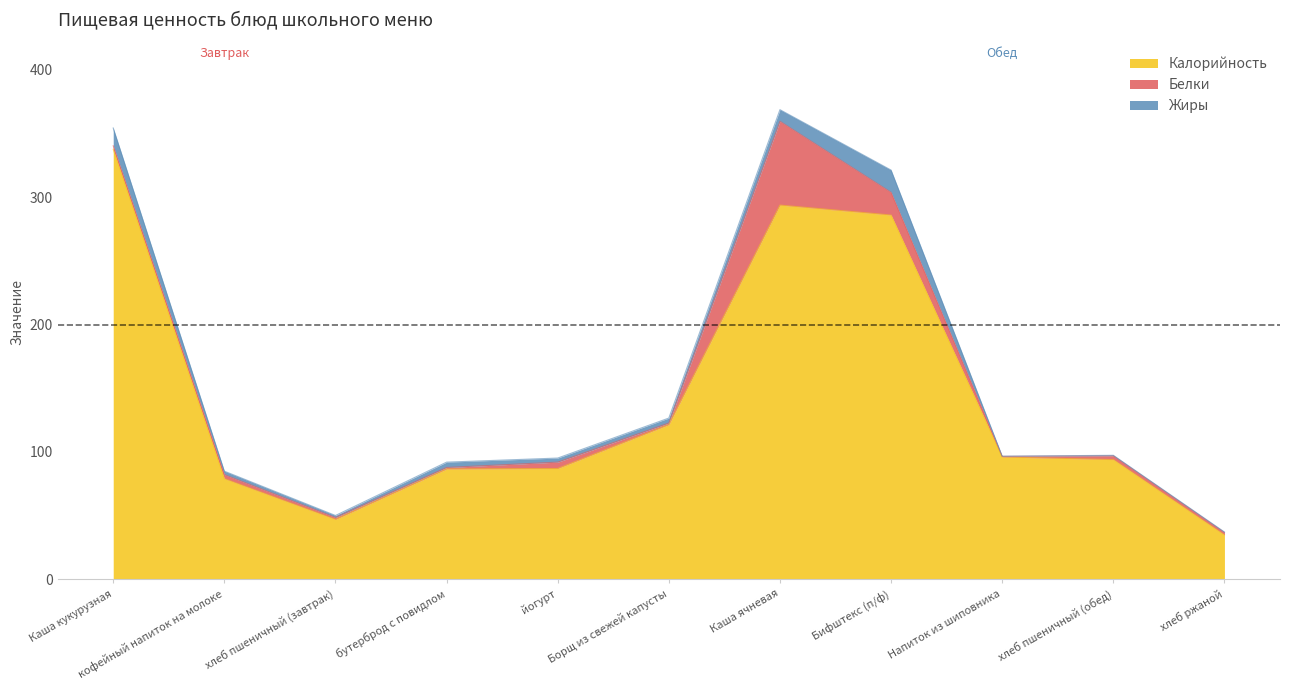

Does the chart have visible grid lines?

No